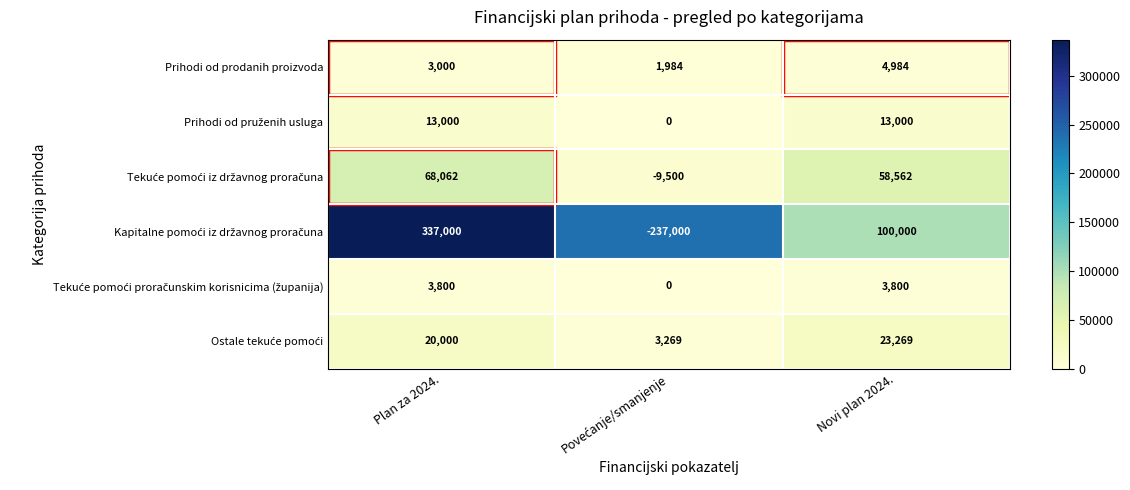

What is the sum of all Prihodi od prodanih proizvoda values?

9968